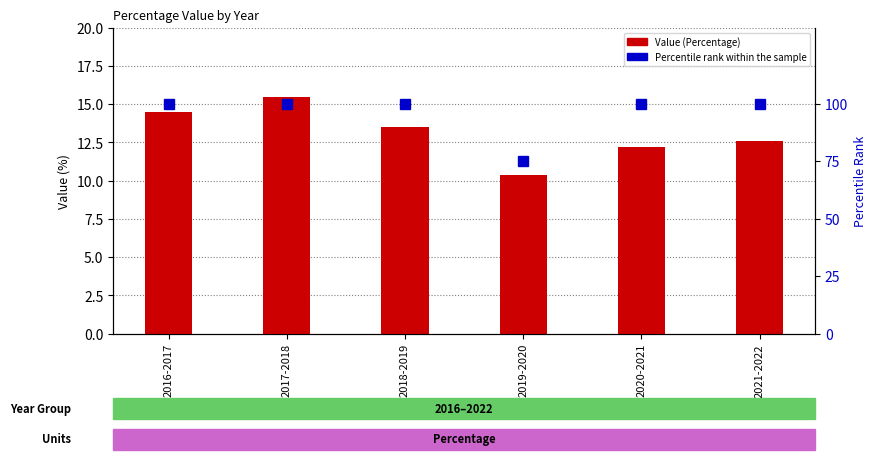

At 2020-2021, list the series in order from largest to smallest.

Percentile rank within the sample, Value (Percentage)